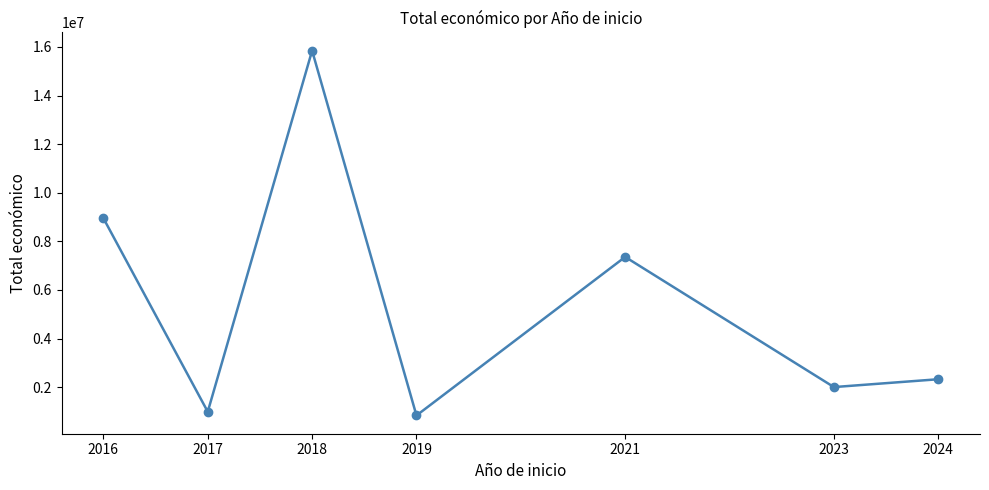

List the labels in order of value, smallest first.

2019, 2017, 2023, 2024, 2021, 2016, 2018